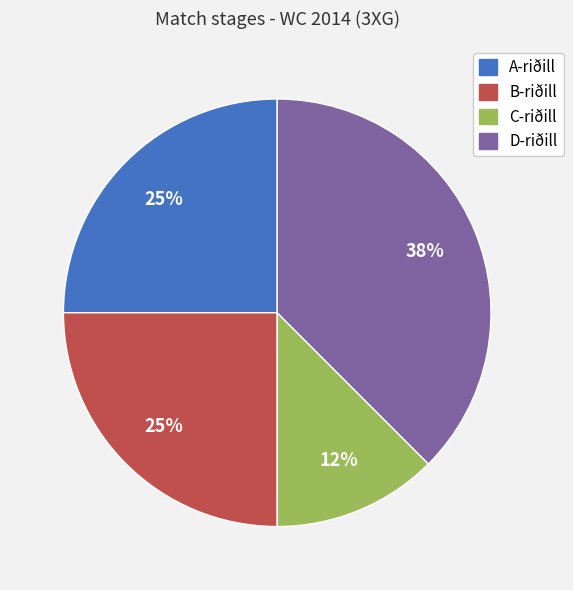

To the nearest percent, what is the average slice percentage?

25%